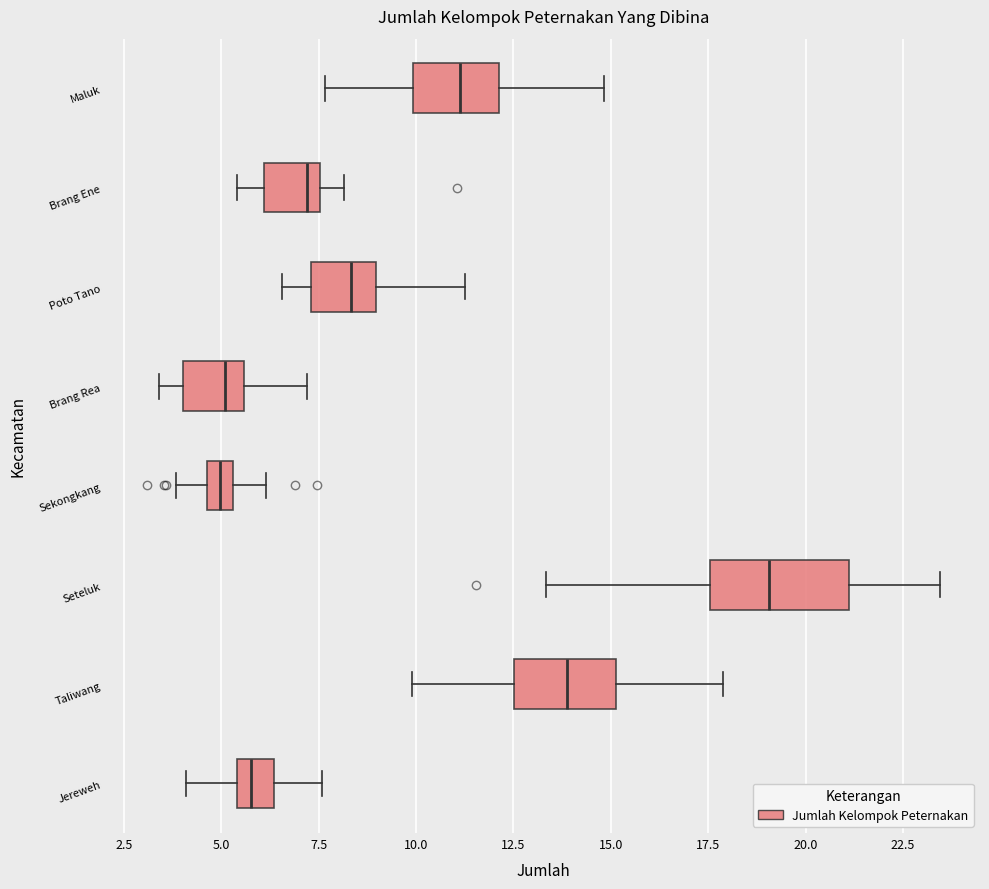

Comparing the boxes themselves (not the whiskers), which one is the widest?

Seteluk